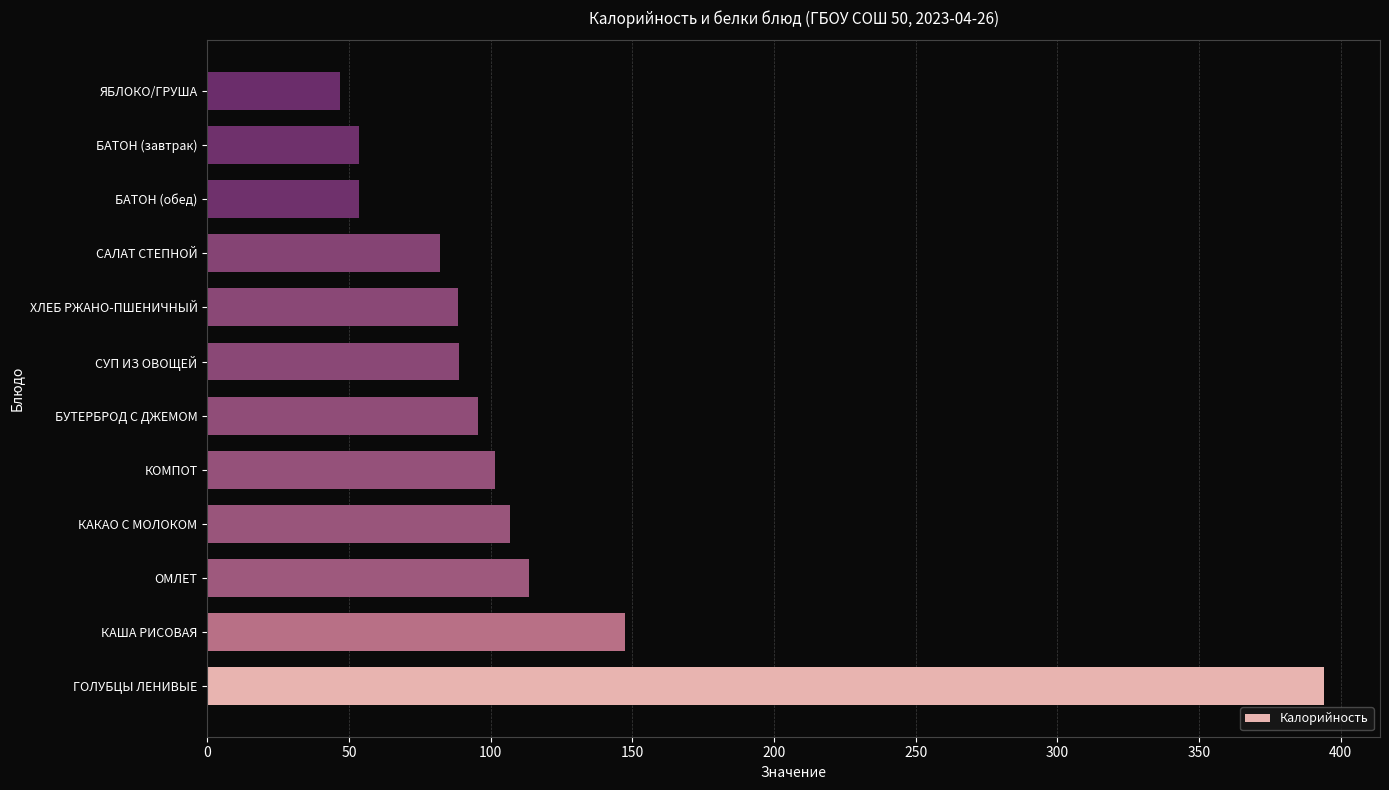

What is the change in value from БУТЕРБРОД С ДЖЕМОМ to САЛАТ СТЕПНОЙ?

-13.4